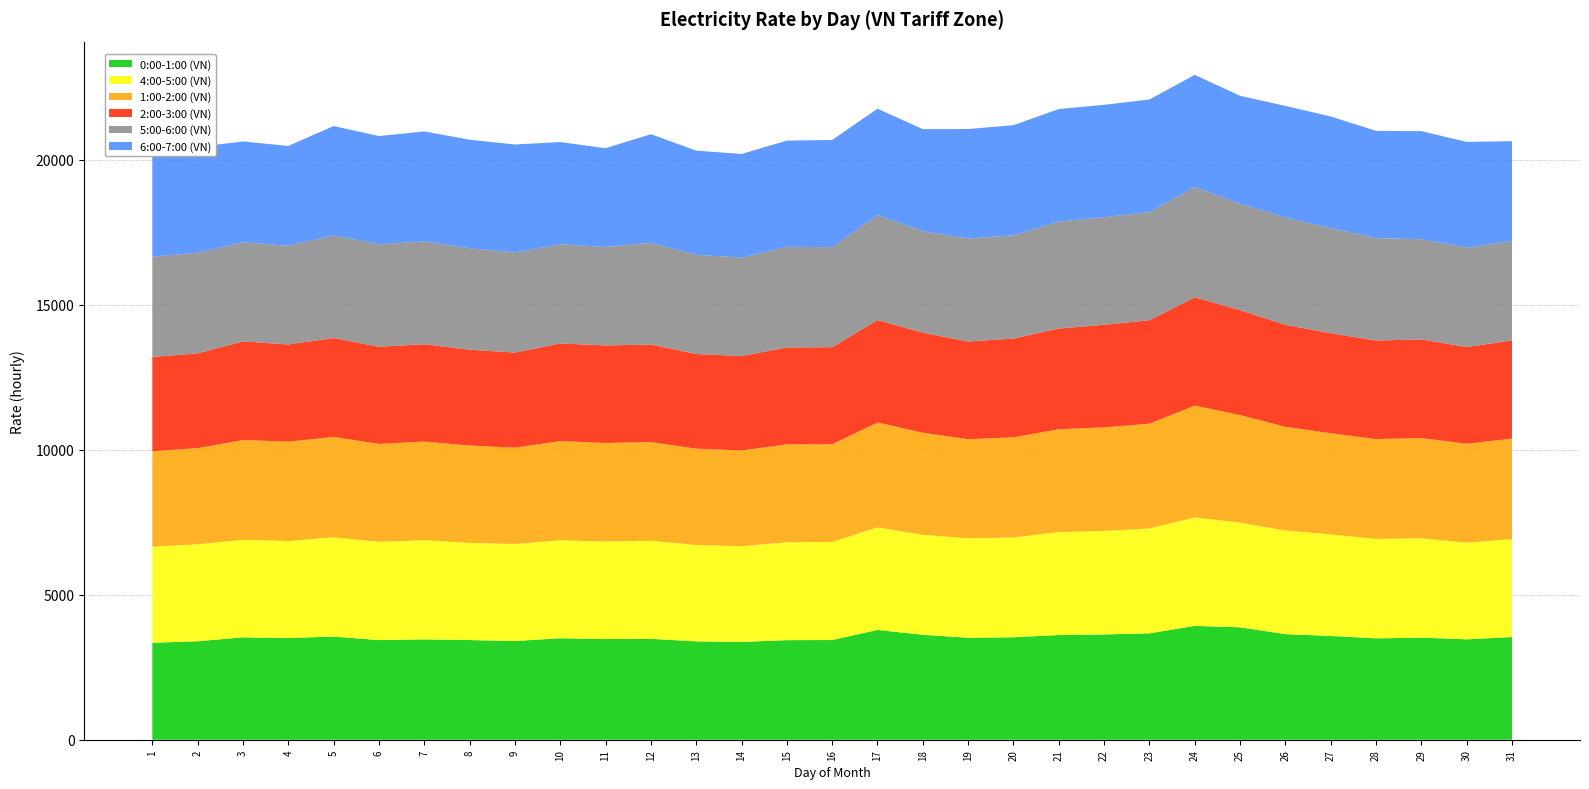

Reading right to left, what are all the values shown in this chart?

0:00-1:00 (VN): 31=3540.3	30=3462.6	29=3519.9	28=3496.0	27=3579.0	26=3641.6	25=3876.6	24=3925.9	23=3669.2	22=3631.3	21=3610.3	20=3533.0	19=3517.3	18=3619.8	17=3786.8	16=3437.6	15=3433.9	14=3372.3	13=3392.3	12=3480.0	11=3471.8	10=3499.5	9=3403.6	8=3437.4	7=3460.0	6=3435.5	5=3557.9	4=3505.9	3=3531.3	2=3395.9	1=3343.7
4:00-5:00 (VN): 31=3378.8	30=3334.0	29=3425.0	28=3429.2	27=3500.4	26=3574.2	25=3609.1	24=3738.5	23=3618.5	22=3569.2	21=3552.6	20=3440.3	19=3428.1	18=3445.8	17=3535.9	16=3383.8	15=3377.0	14=3300.7	13=3319.9	12=3383.4	11=3359.7	10=3381.1	9=3345.8	8=3352.0	7=3420.0	6=3386.3	5=3422.4	4=3344.3	3=3365.9	2=3342.2	1=3314.2
1:00-2:00 (VN): 31=3467.3	30=3409.5	29=3460.6	28=3443.7	27=3490.2	26=3577.0	25=3710.3	24=3858.4	23=3611.8	22=3571.3	21=3543.8	20=3457.0	19=3419.8	18=3521.8	17=3616.9	16=3369.9	15=3373.6	14=3303.7	13=3325.6	12=3400.7	11=3402.1	10=3417.9	9=3321.2	8=3355.9	7=3402.4	6=3378.6	5=3463.2	4=3429.7	3=3437.7	2=3319.2	1=3291.2
2:00-3:00 (VN): 31=3385.9	30=3335.4	29=3399.0	28=3397.2	27=3448.8	26=3515.2	25=3618.0	24=3735.6	23=3566.5	22=3536.9	21=3474.1	20=3404.8	19=3366.0	18=3450.2	17=3534.7	16=3345.8	15=3343.4	14=3254.8	13=3265.7	12=3364.1	11=3364.3	10=3367.5	9=3280.4	8=3305.2	7=3356.9	6=3352.3	5=3410.7	4=3350.3	3=3401.7	2=3268.1	1=3250.8
5:00-6:00 (VN): 31=3429.4	30=3428.7	29=3456.6	28=3531.9	27=3623.5	26=3698.0	25=3670.5	24=3801.0	23=3728.8	22=3709.1	21=3688.3	20=3557.9	19=3551.8	18=3498.8	17=3615.7	16=3449.5	15=3470.5	14=3395.0	13=3419.4	12=3508.2	11=3394.4	10=3421.7	9=3453.7	8=3497.1	7=3546.7	6=3532.7	5=3535.9	4=3405.2	3=3416.9	2=3467.2	1=3459.3
6:00-7:00 (VN): 31=3439.6	30=3645.4	29=3725.8	28=3699.2	27=3850.7	26=3851.3	25=3720.3	24=3868.5	23=3884.3	22=3876.0	21=3880.8	20=3800.1	19=3777.3	18=3520.5	17=3671.9	16=3696.2	15=3663.0	14=3573.6	13=3592.7	12=3745.8	11=3406.1	10=3523.3	9=3722.5	8=3744.8	7=3791.0	6=3731.3	5=3773.7	4=3440.6	3=3478.1	2=3647.7	1=3625.5